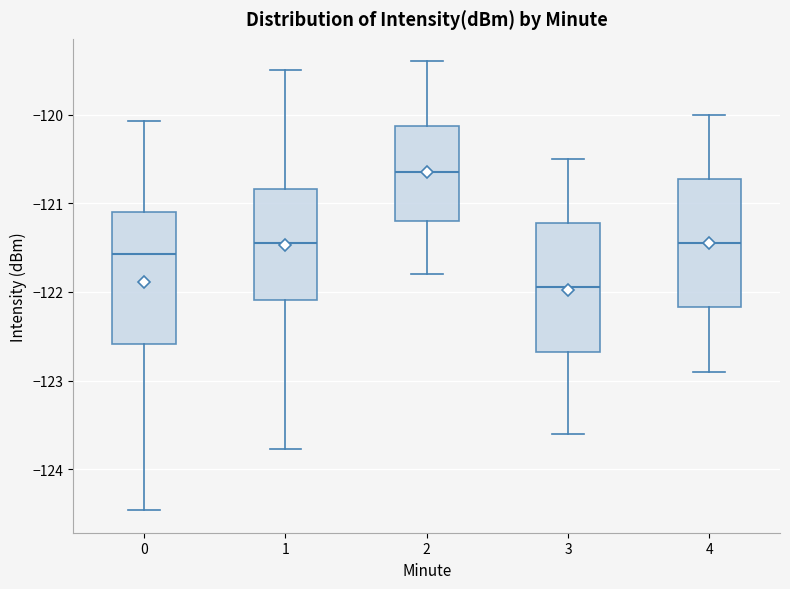

Reading left to right, transcribe this box plot: for each box, give where its median line is, the range the box spans, and where its two whiskers end, as read against the y-axis. The values are not printed on the chart, so give them approximately, as read against the axis.

0: median -121.6, box -122.6 to -121.1, whiskers -124.5 to -120.1
1: median -121.4, box -122.1 to -120.8, whiskers -123.8 to -119.5
2: median -120.6, box -121.2 to -120.1, whiskers -121.8 to -119.4
3: median -121.9, box -122.7 to -121.2, whiskers -123.6 to -120.5
4: median -121.4, box -122.2 to -120.7, whiskers -122.9 to -120.0